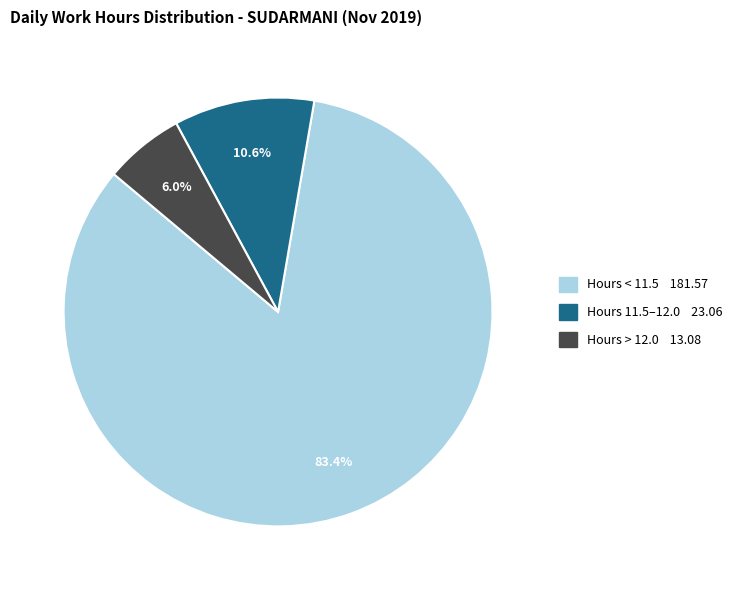

Does any single category account for the majority?

Yes